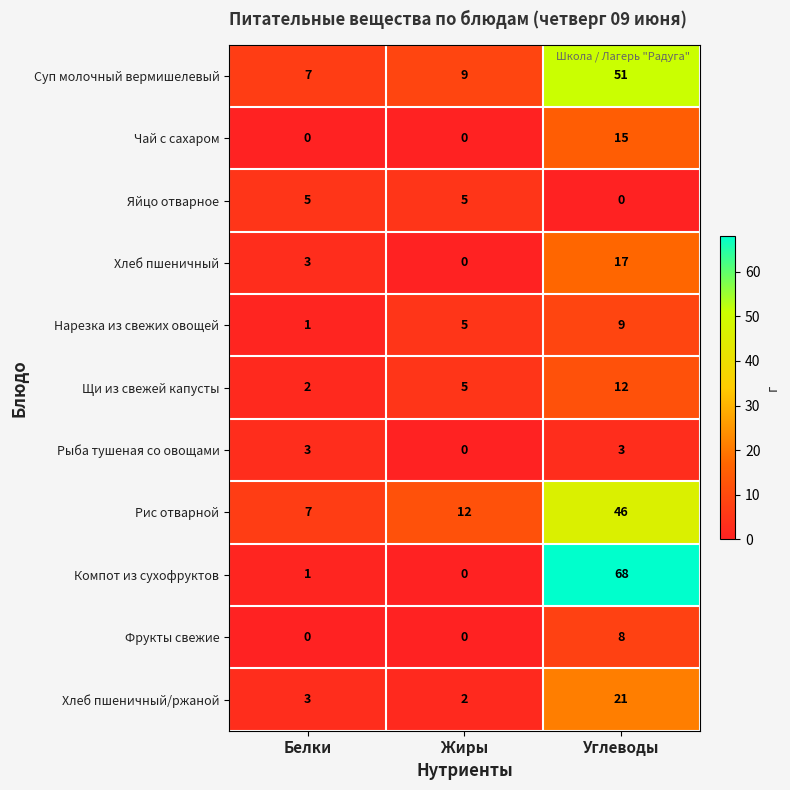

Which series has the largest total across all categories?

Компот из сухофруктов